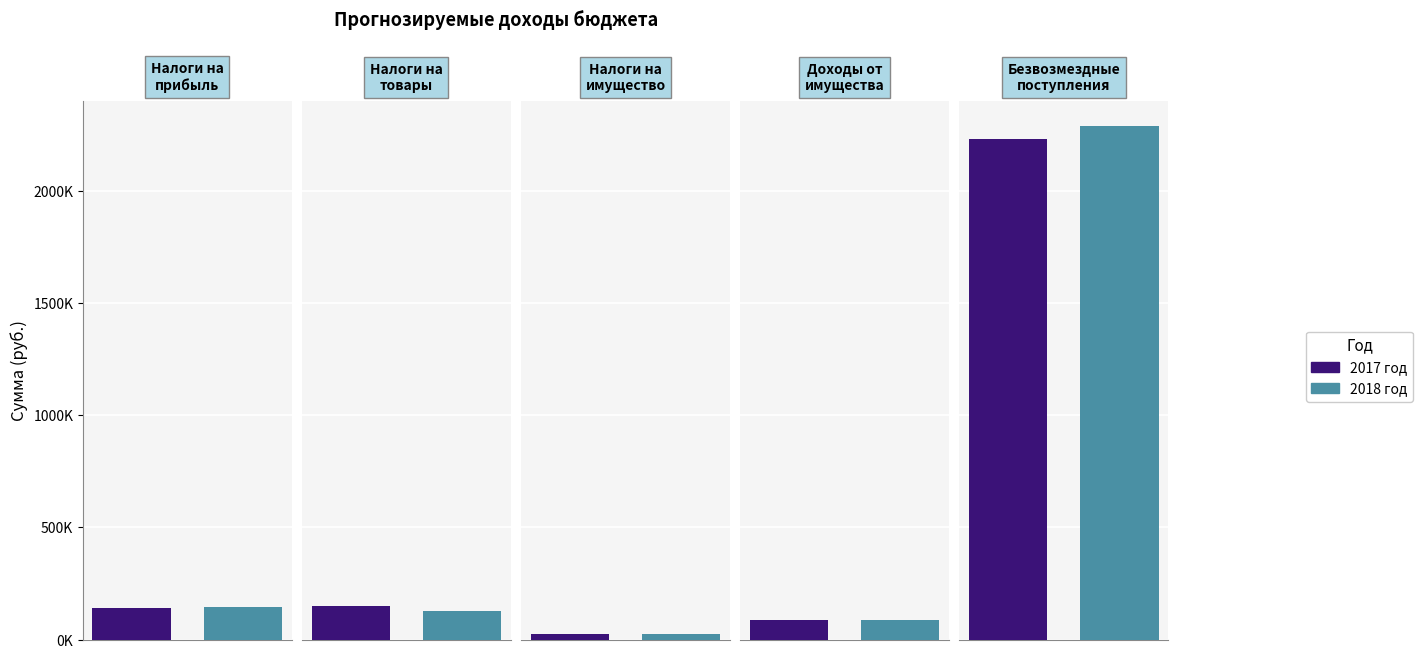

What is the greatest value displayed?

2289400